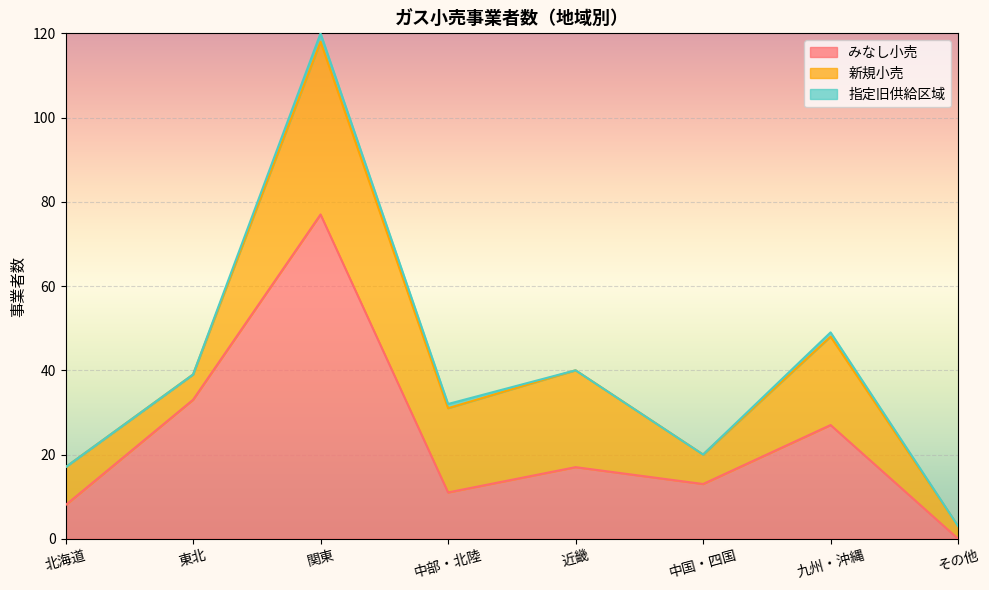

True or false: みなし小売 and 指定旧供給区域 cross at least once.

False